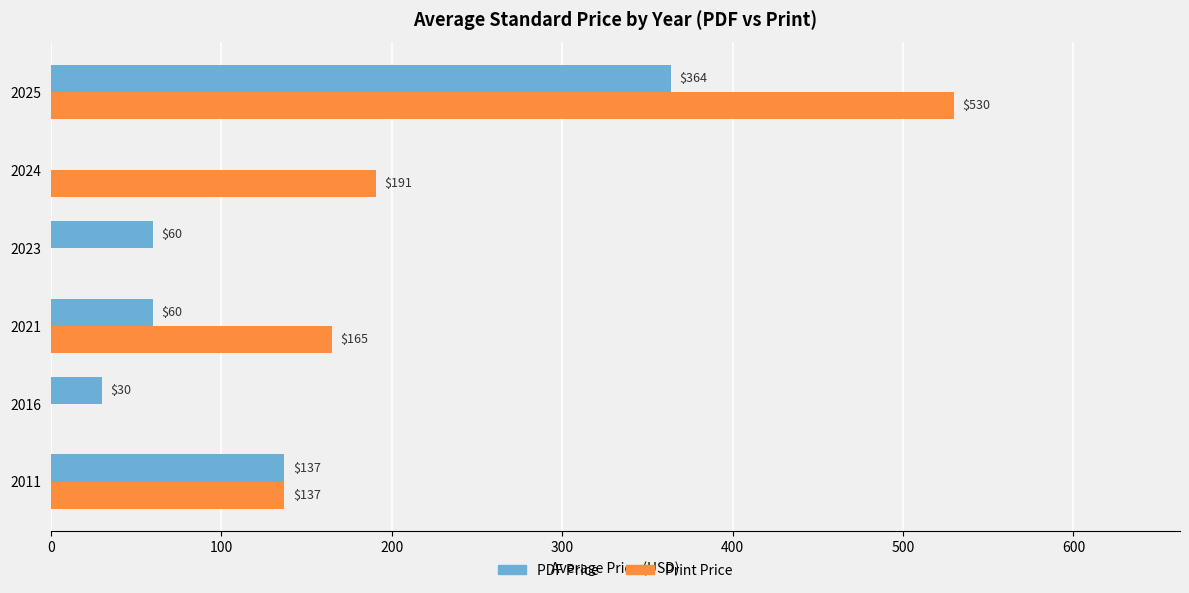

Which series has the largest total across all categories?

Print Price